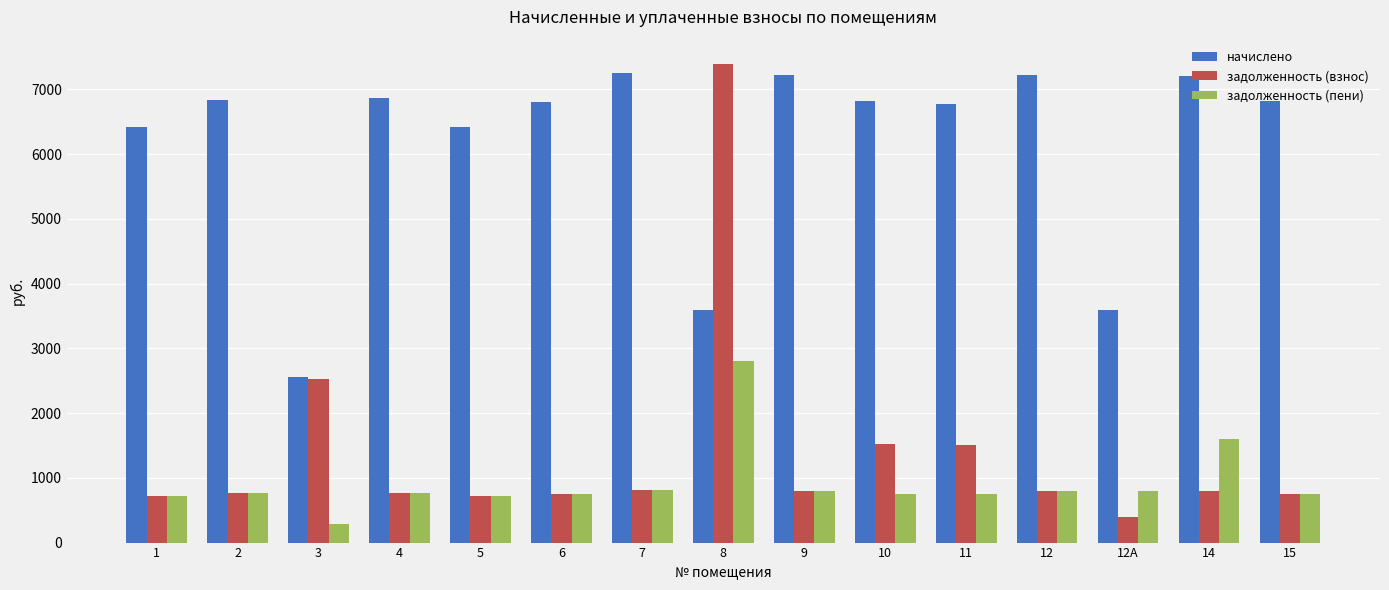

What is the greatest value displayed?

7399.7